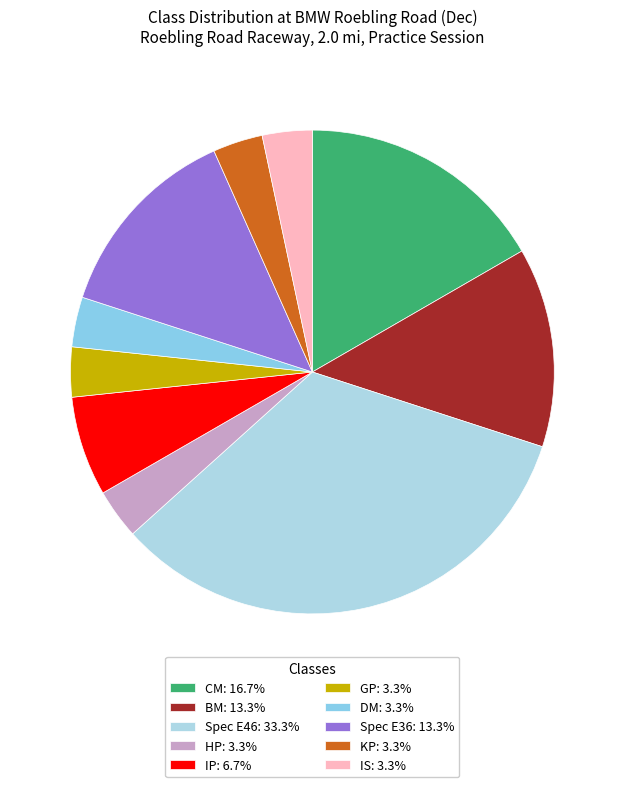

Which category has the smallest portion of the pie?

HP